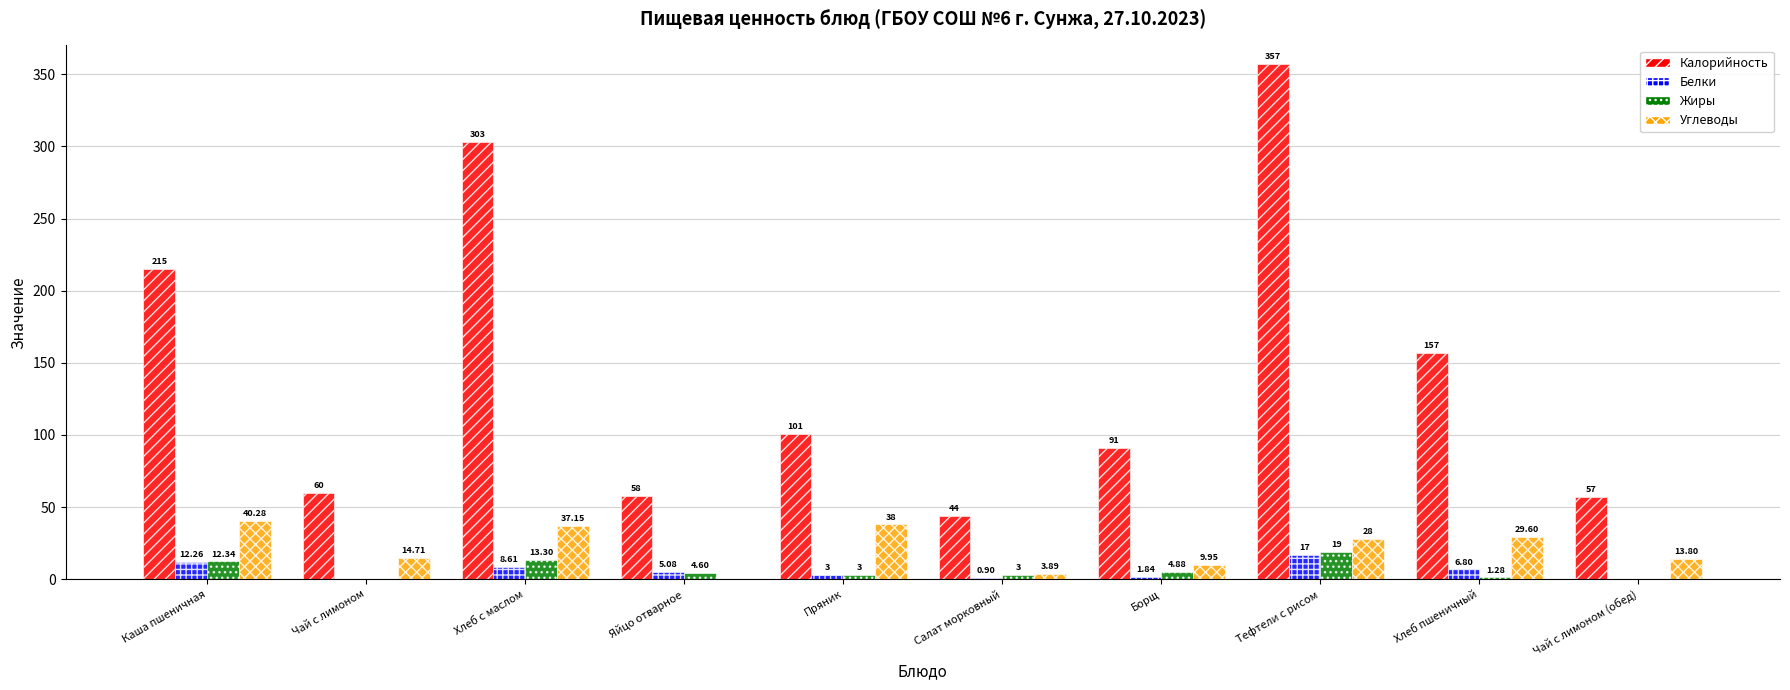

At which label does Жиры first exceed 4?

Каша пшеничная